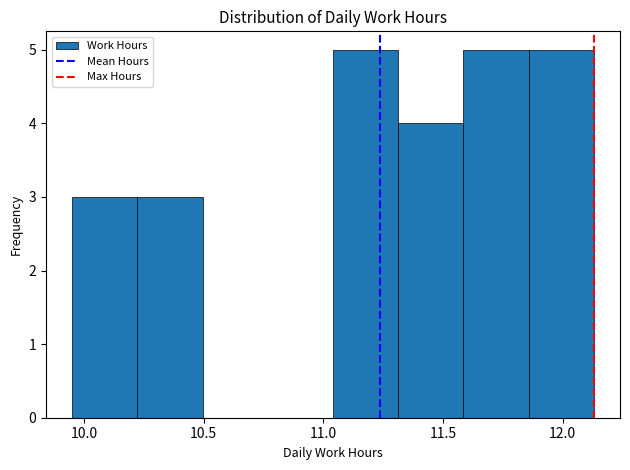

How tall is the bar that spans 10.20 to 10.50 on the x-axis? Neither the bar edges nor the heights are printed on the chart, so give them approximately, as read against the axes.

3